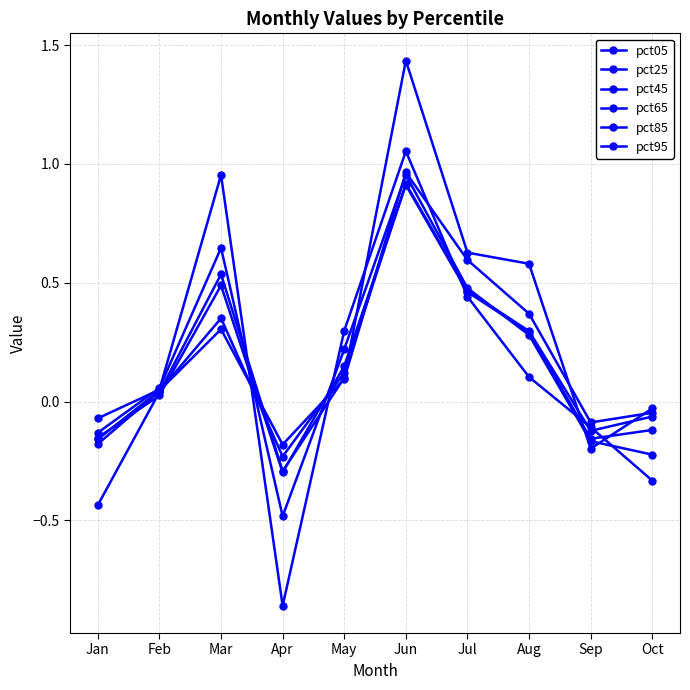

After their last crossing, which series has the higher values: pct25 or pct85?

pct25